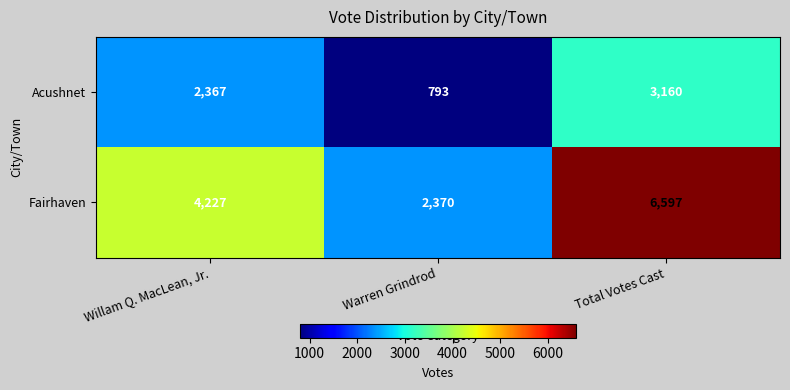

What is the difference between the second highest and minimum values in the Fairhaven series?

1857